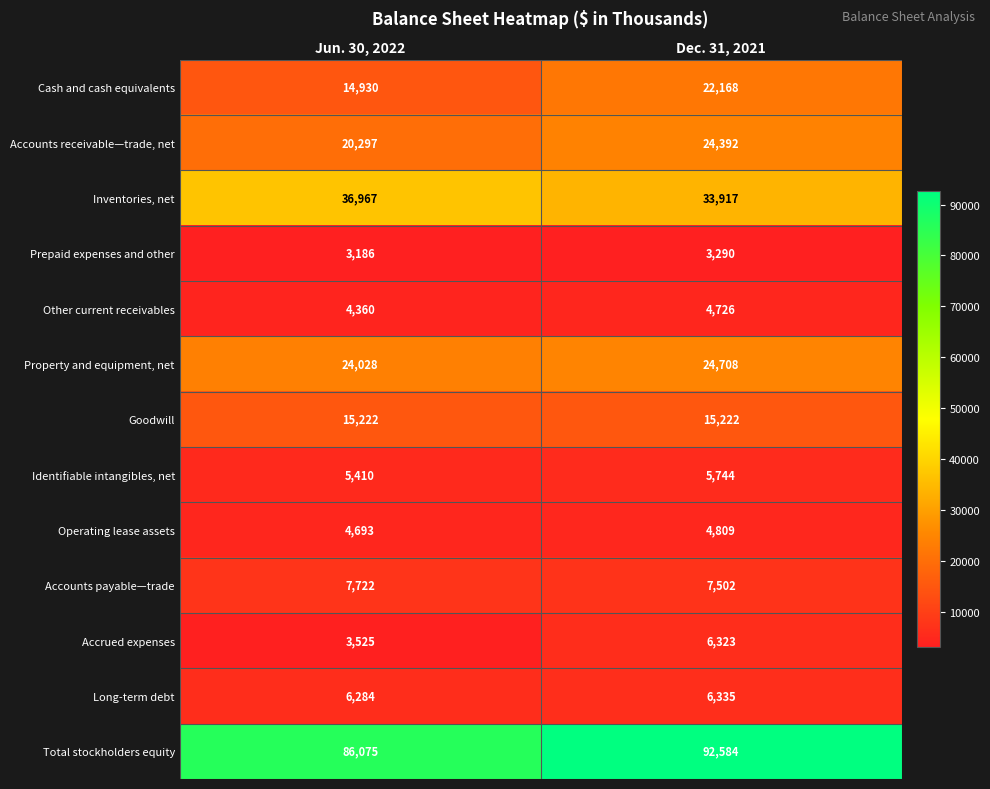

Which series has the widest spread of values?

Cash and cash equivalents